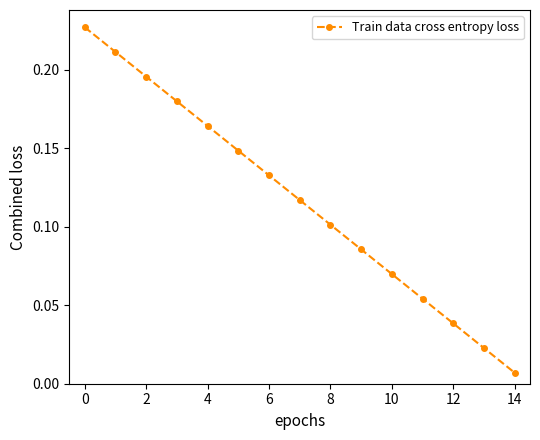

What is the sum of all values?

1.8